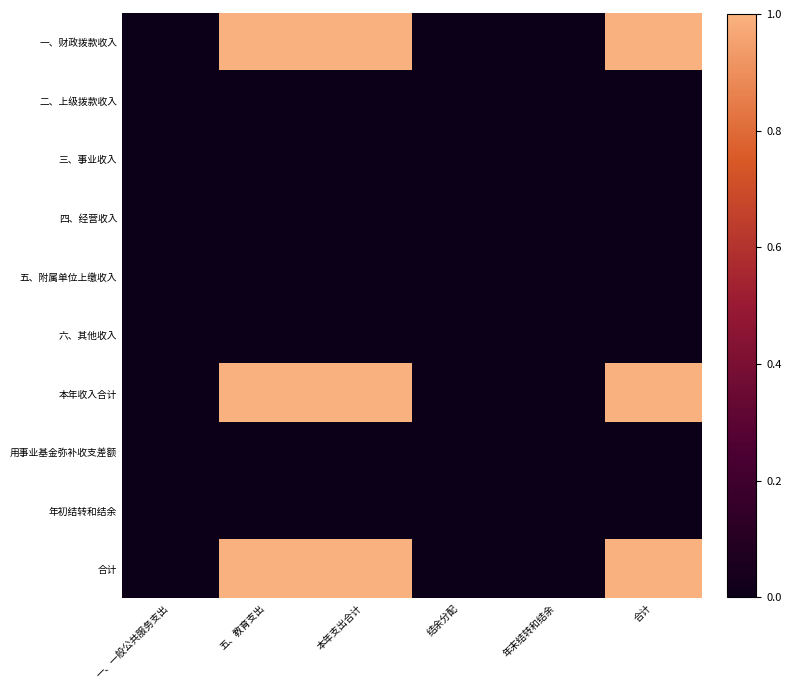

Which series has the largest range (max minus min)?

一、财政拨款收入